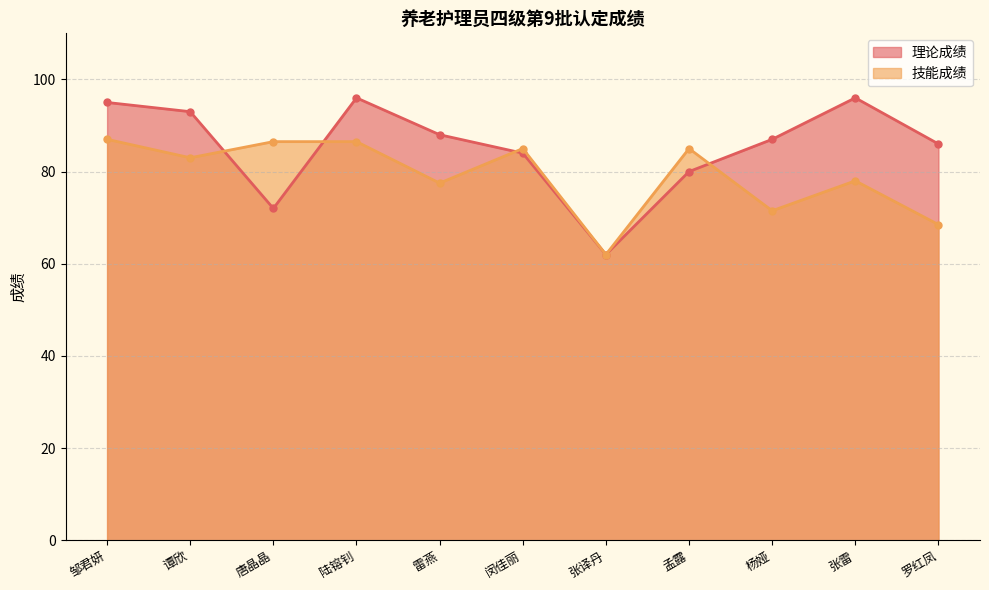

Reading left to right, transcribe all the data shown in this chart.

理论成绩: 邹君妍=95.0	谭欣=93.0	唐晶晶=72.0	陆镕钊=96.0	雷燕=88.0	闵佳丽=84.0	张译丹=62.0	孟露=80.0	杨娅=87.0	张雷=96.0	罗红凤=86.0
技能成绩: 邹君妍=87.0	谭欣=83.0	唐晶晶=86.5	陆镕钊=86.5	雷燕=77.5	闵佳丽=85.0	张译丹=62.0	孟露=85.0	杨娅=71.5	张雷=78.0	罗红凤=68.5